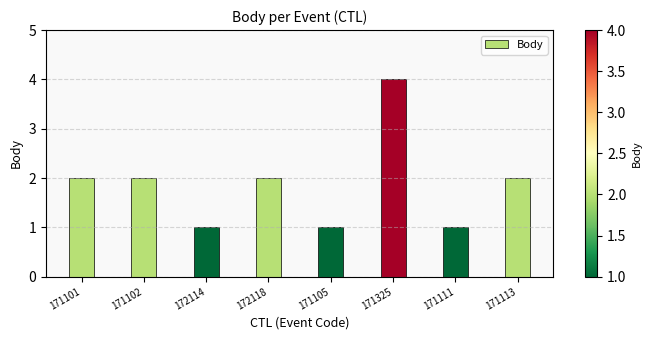

Which label corresponds to the largest value in the chart?

171325